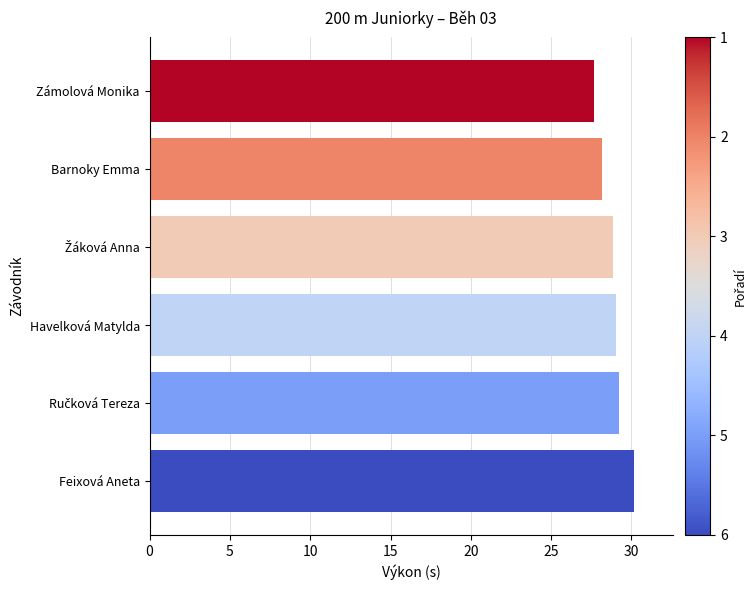

The chart shows a value of 44.3 at Barnoky Emma. True or false?

False